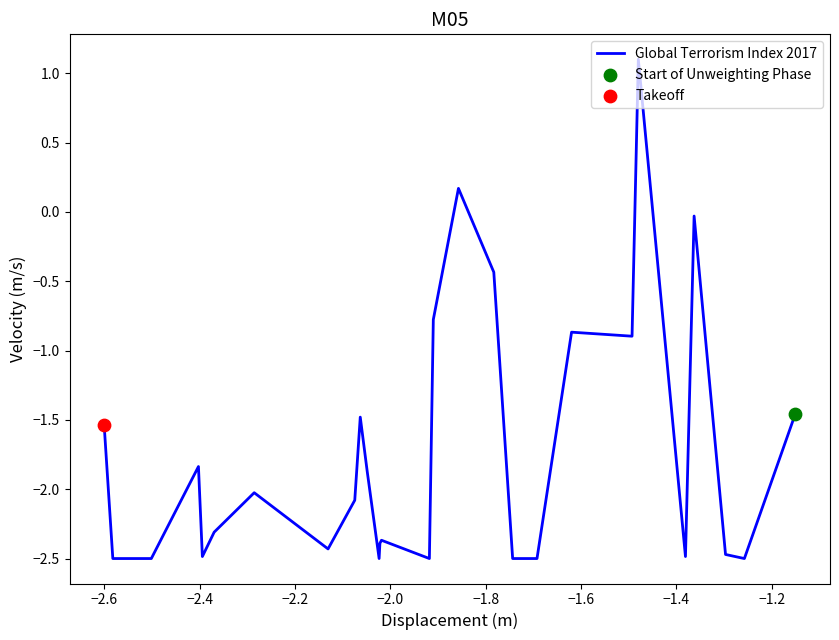

What is the smallest value displayed?

-2.5